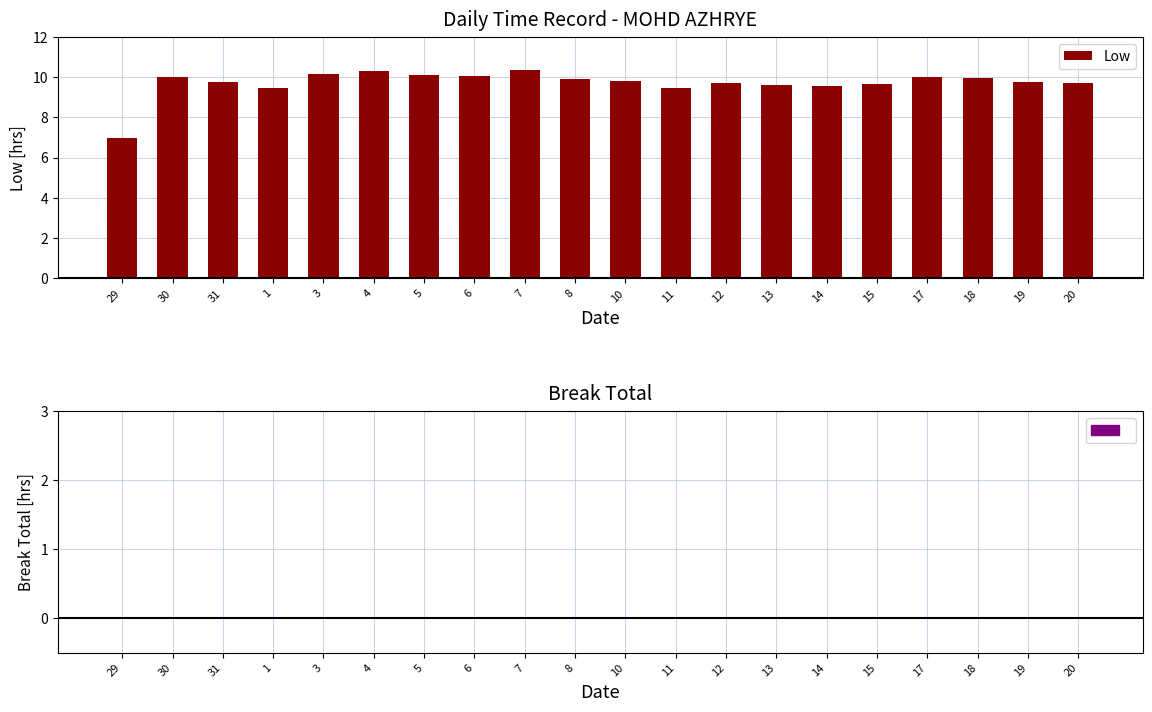

What is the change in value from 29 to 8?

+2.9